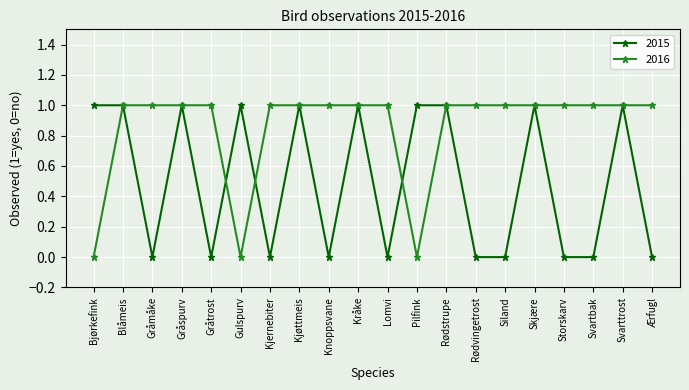

Which series has the largest total across all categories?

2016